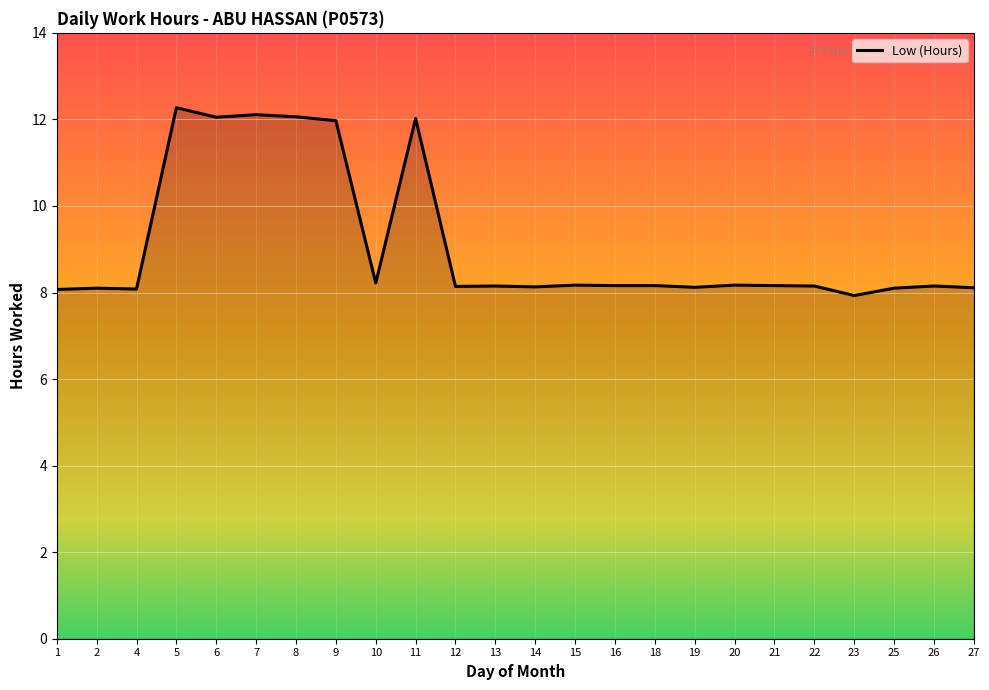

What is the average value?

9.1